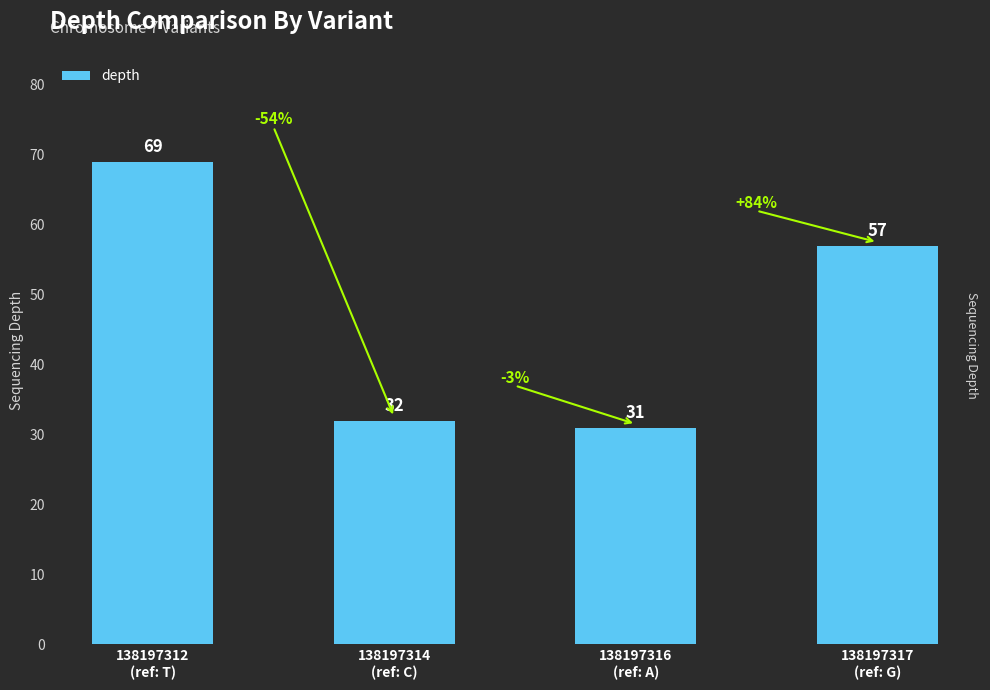

What is the ratio of the value at 138197316
(ref: A) to the value at 138197317
(ref: G)?

0.5